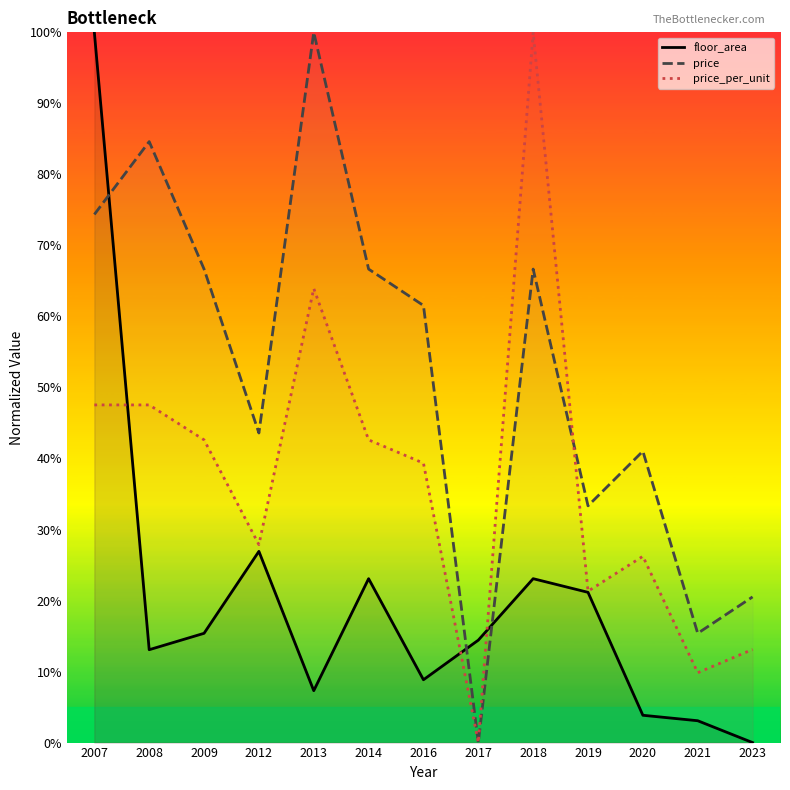

Reading left to right, transcribe all the data shown in this chart.

floor_area: 100.0	13.1	15.4	26.9	7.3	23.1	8.8	14.4	23.1	21.2	3.8	3.1	0.0
price: 74.4	84.6	66.7	43.6	100.0	66.7	61.5	0.0	66.7	33.3	41.0	15.4	20.5
price_per_unit: 47.5	47.5	42.6	27.9	63.9	42.6	39.3	0.0	100.0	21.3	26.2	9.8	13.1